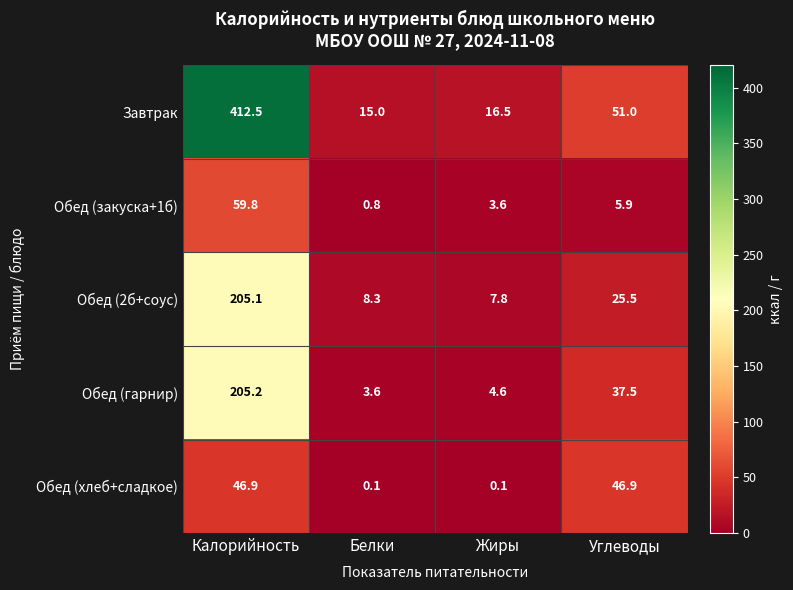

What is the total value across all series at Калорийность?

929.5